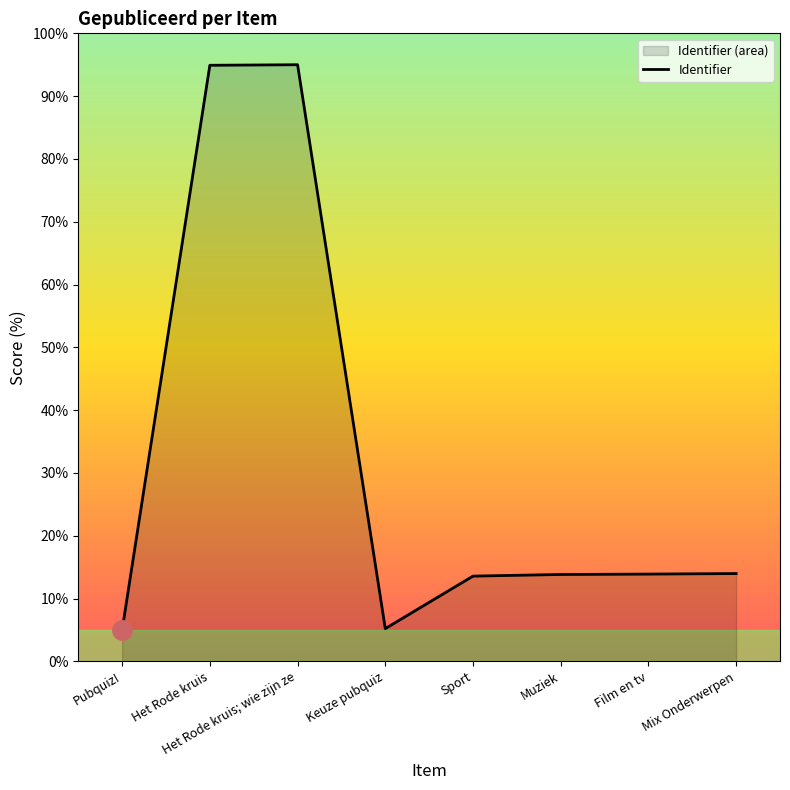

What is the change in value from Het Rode kruis to Het Rode kruis; wie zijn ze?

+0.1